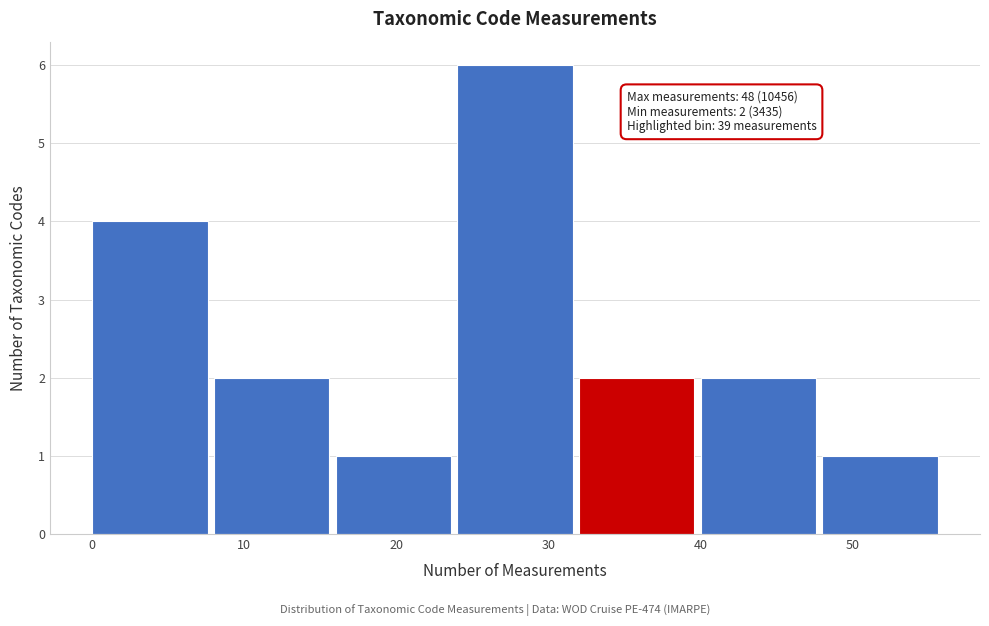

Which range on the x-axis has the tallest bar?

24 to 32